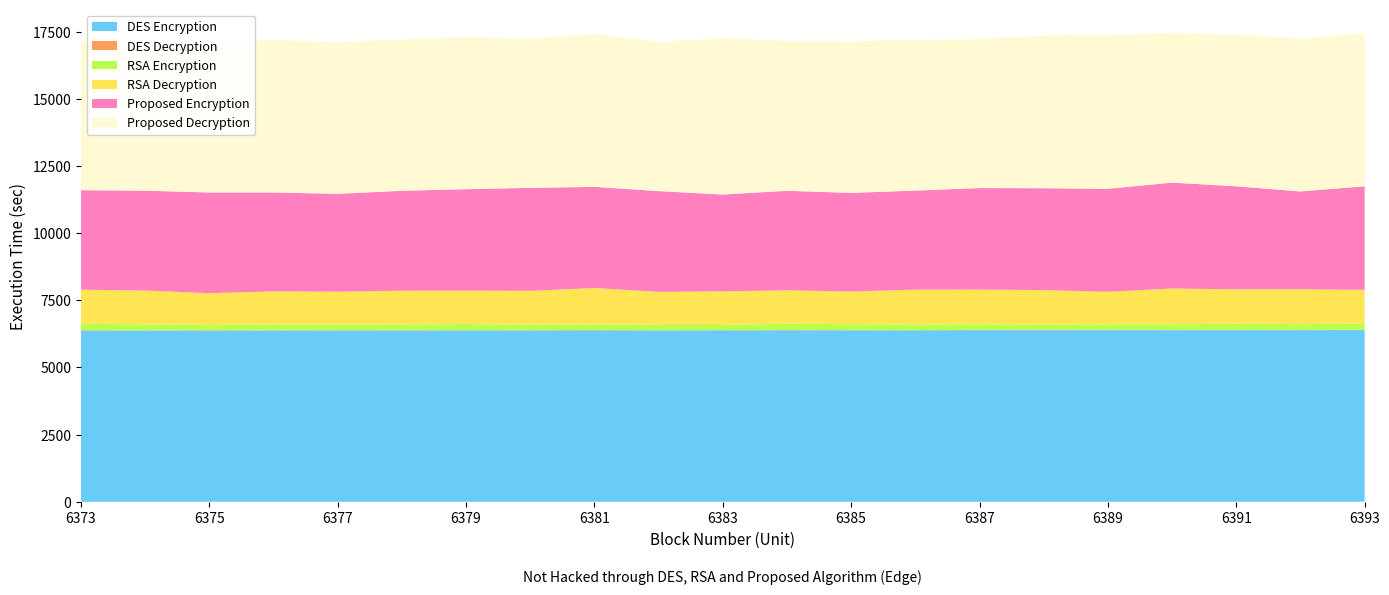

Reading right to left, what are all the values shown in this chart?

DES Encryption: 6393=6393	6392=6392	6391=6391	6390=6390	6389=6389	6388=6388	6387=6387	6386=6386	6385=6385	6384=6384	6383=6383	6382=6382	6381=6381	6380=6380	6379=6379	6378=6378	6377=6377	6376=6376	6375=6375	6374=6374	6373=6373
DES Decryption: 6393=10	6392=8	6391=12	6390=10	6389=14	6388=16	6387=14	6386=4	6385=6	6384=12	6383=10	6382=8	6381=17	6380=12	6379=9	6378=14	6377=15	6376=9	6375=15	6374=9	6373=18
RSA Encryption: 6393=231	6392=216	6391=226	6390=212	6389=208	6388=198	6387=212	6386=218	6385=223	6384=235	6383=190	6382=194	6381=209	6380=195	6379=233	6378=212	6377=203	6376=217	6375=188	6374=228	6373=233
RSA Decryption: 6393=1258	6392=1299	6391=1282	6390=1330	6389=1209	6388=1282	6387=1290	6386=1294	6385=1214	6384=1245	6383=1253	6382=1233	6381=1353	6380=1269	6379=1245	6378=1257	6377=1228	6376=1234	6375=1190	6374=1256	6373=1274
Proposed Encryption: 6393=3857	6392=3643	6391=3838	6390=3944	6389=3834	6388=3793	6387=3780	6386=3687	6385=3675	6384=3706	6383=3605	6382=3753	6381=3768	6380=3835	6379=3775	6378=3721	6377=3646	6376=3682	6375=3750	6374=3718	6373=3706
Proposed Decryption: 6393=5700	6392=5693	6391=5649	6390=5572	6389=5727	6388=5685	6387=5552	6386=5607	6385=5645	6384=5576	6383=5825	6382=5551	6381=5696	6380=5550	6379=5659	6378=5625	6377=5656	6376=5665	6375=5700	6374=5611	6373=5549